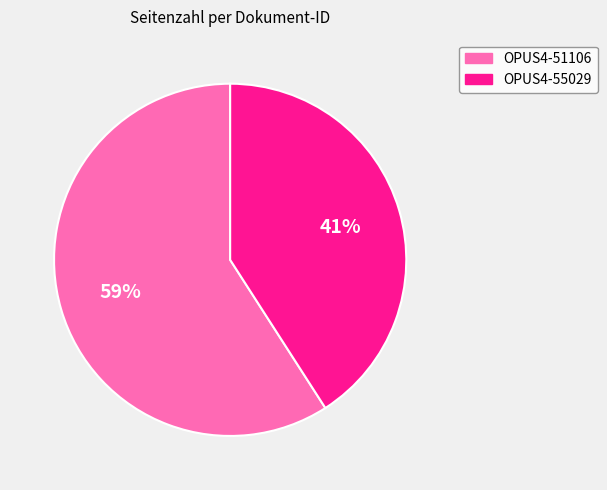

Which has a higher value, OPUS4-55029 or OPUS4-51106?

OPUS4-51106